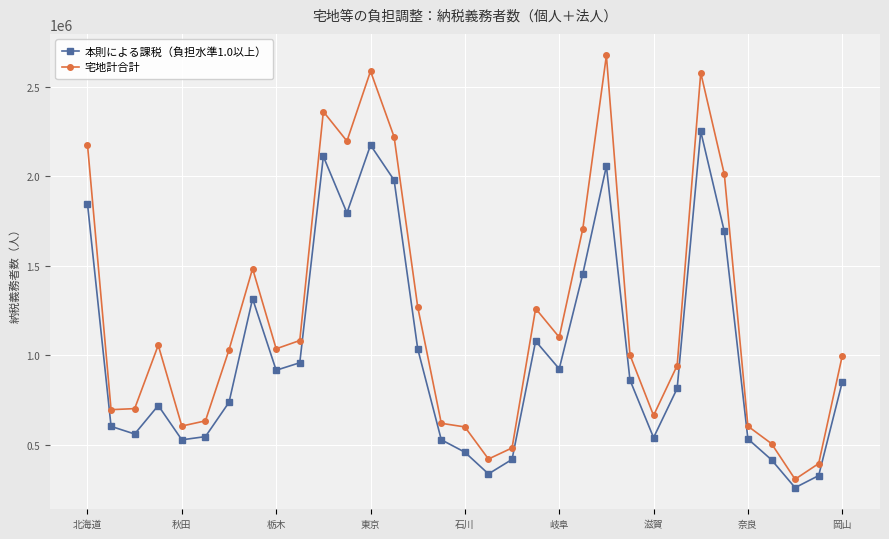

What is the difference between the second highest and minimum values in the 宅地計合計 series?

2277524